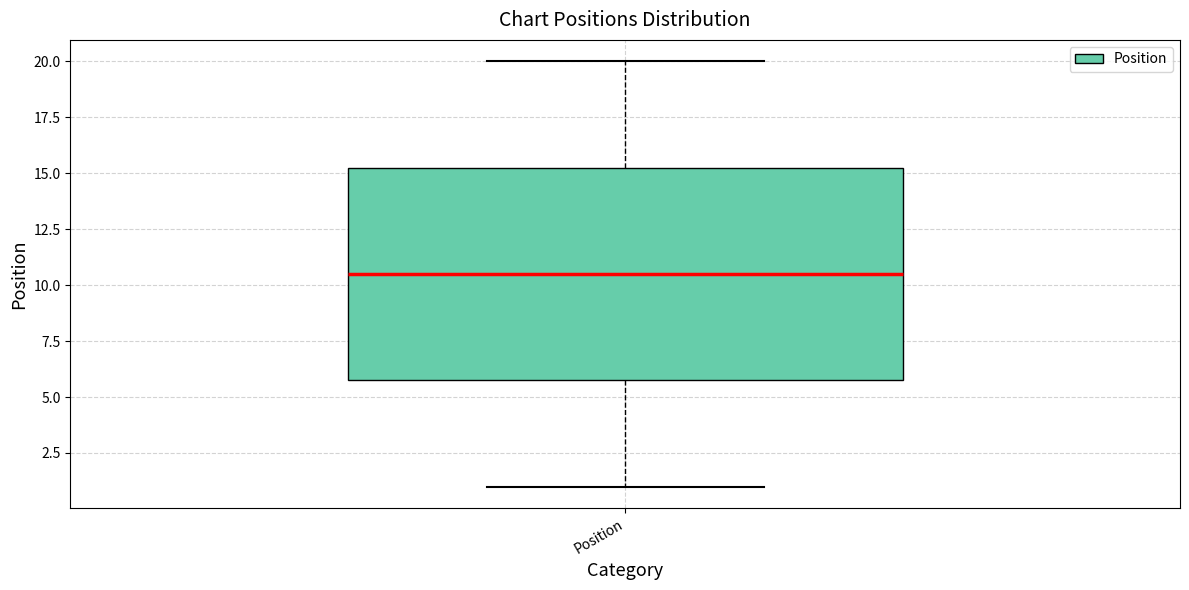

Transcribe this box plot: give where the median line is, the range the box spans, and where the two whiskers end, as read against the y-axis. The values are not printed on the chart, so give them approximately, as read against the axis.

median 10.5, box 6.0 to 15.5, whiskers 1.0 to 20.0